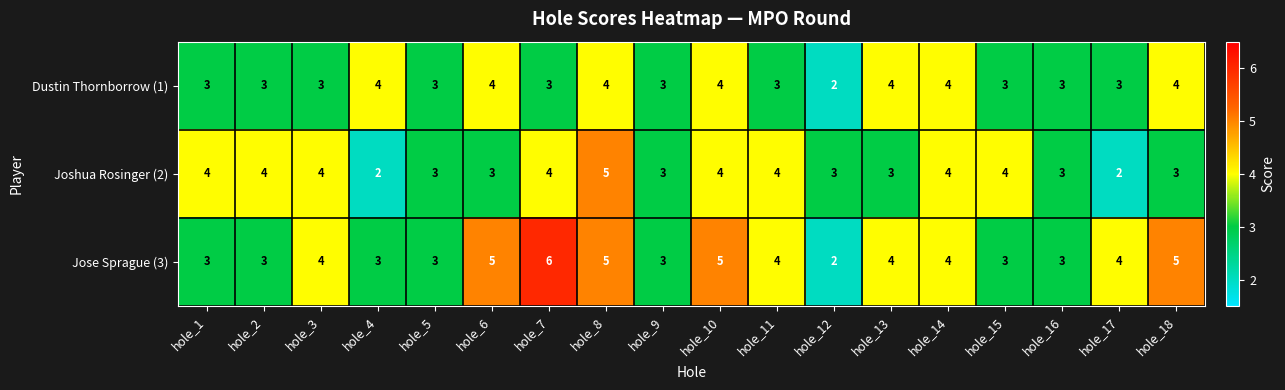

Is it true that Jose Sprague (3) equals 9 at hole_8?

False